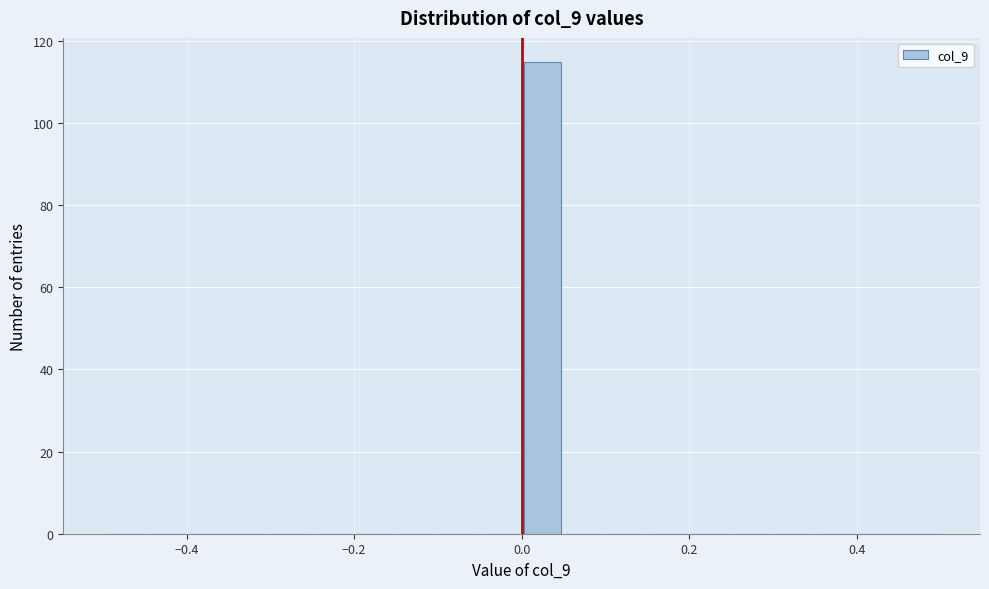

Read against the x-axis, roughly where is the centre of the tallest bar?

0.02